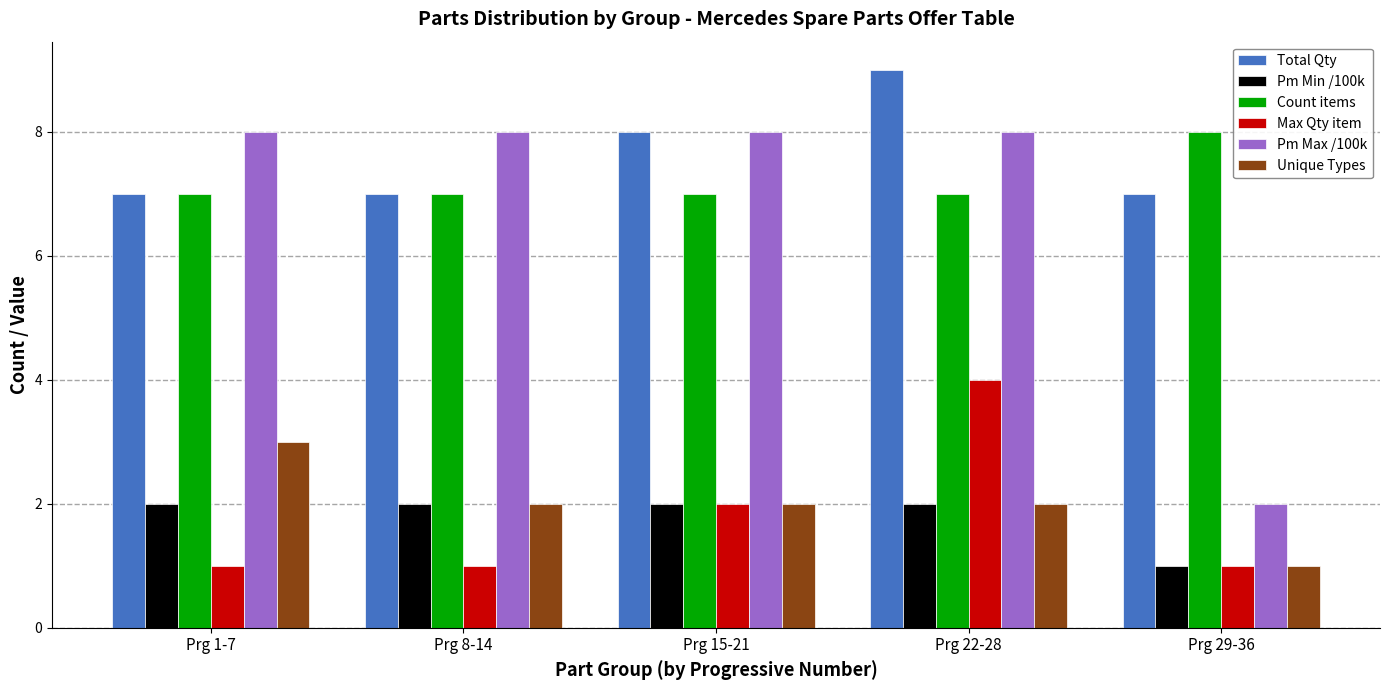

The value of Count items at Prg 8-14 is 4. True or false?

False